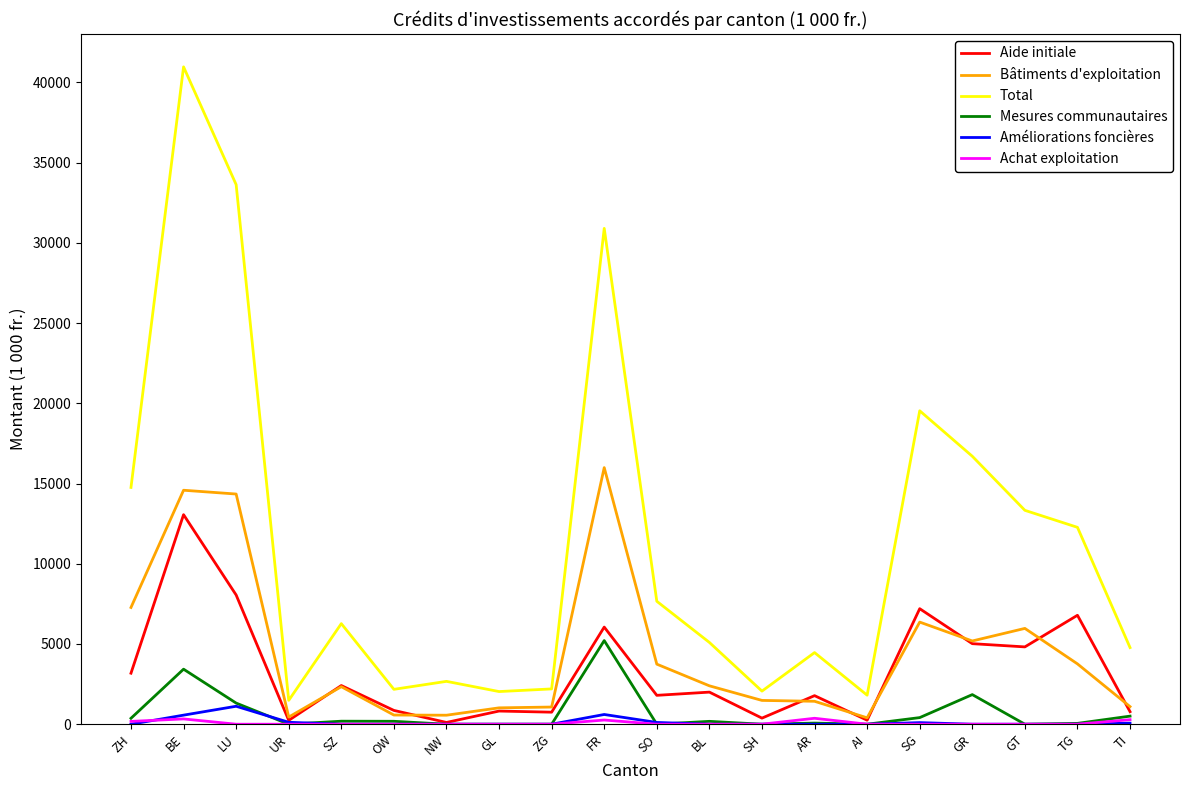

Which series has the largest range (max minus min)?

Total